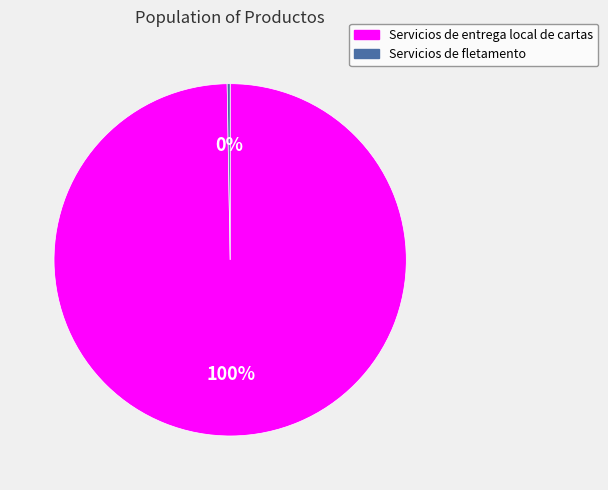

True or false: Servicios de entrega local de cartas accounts for 100% of the total.

True